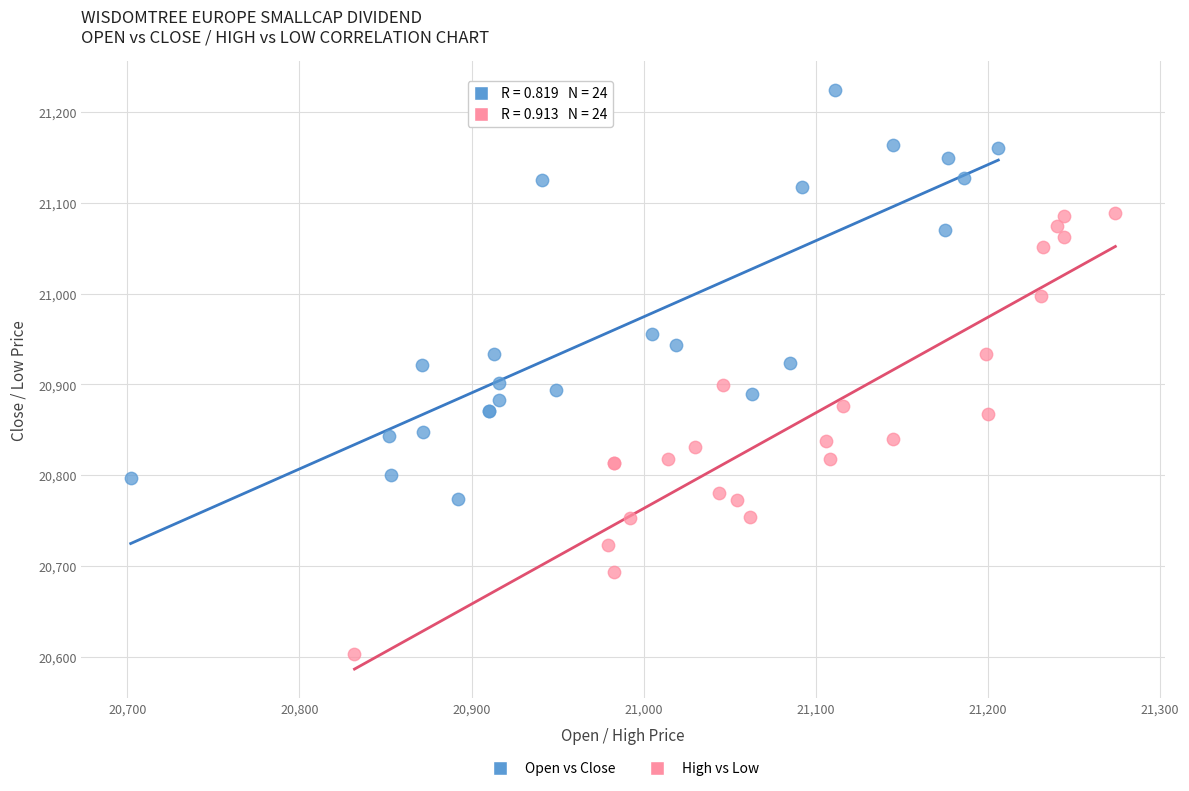

Which series reaches the maximum Y coordinate?

Open vs Close